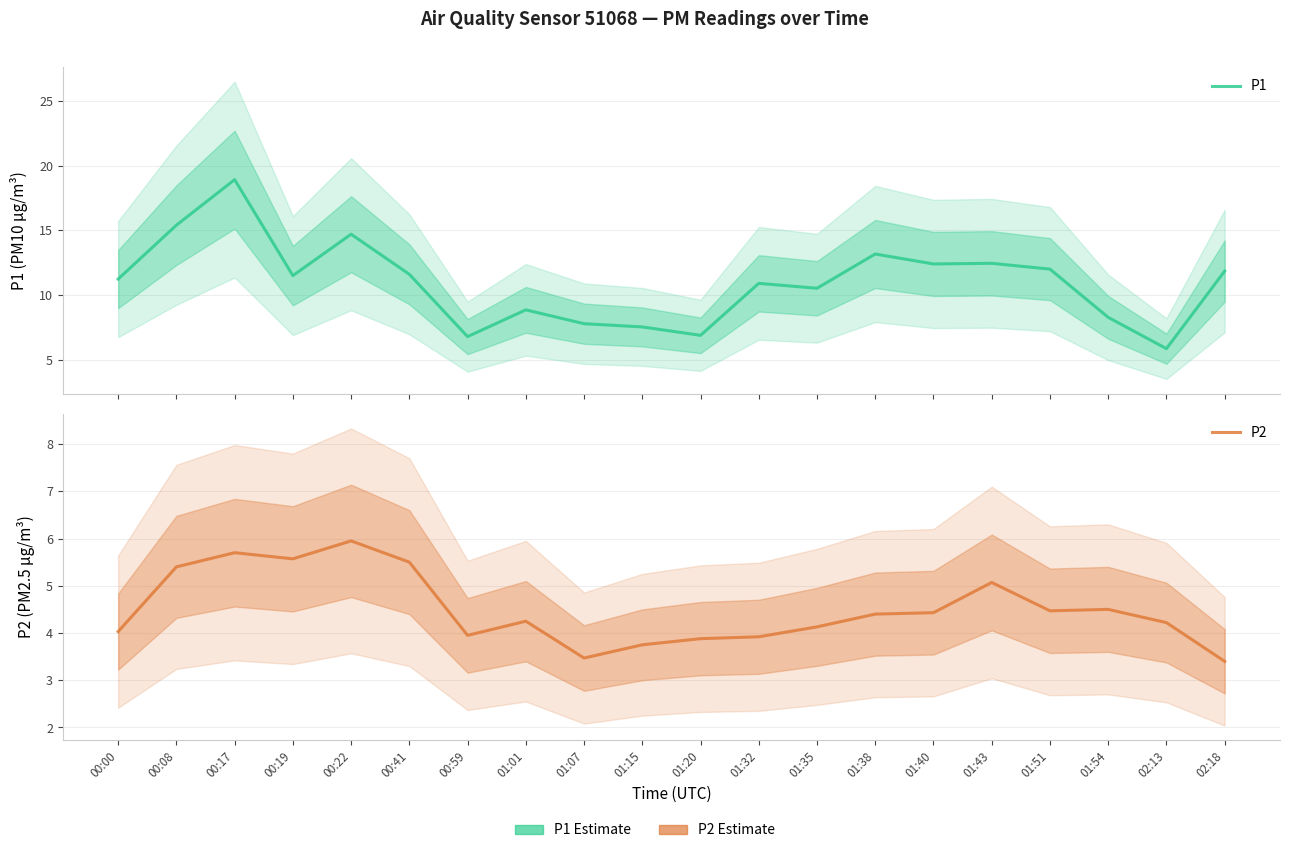

What position from the right is 00:59?

14